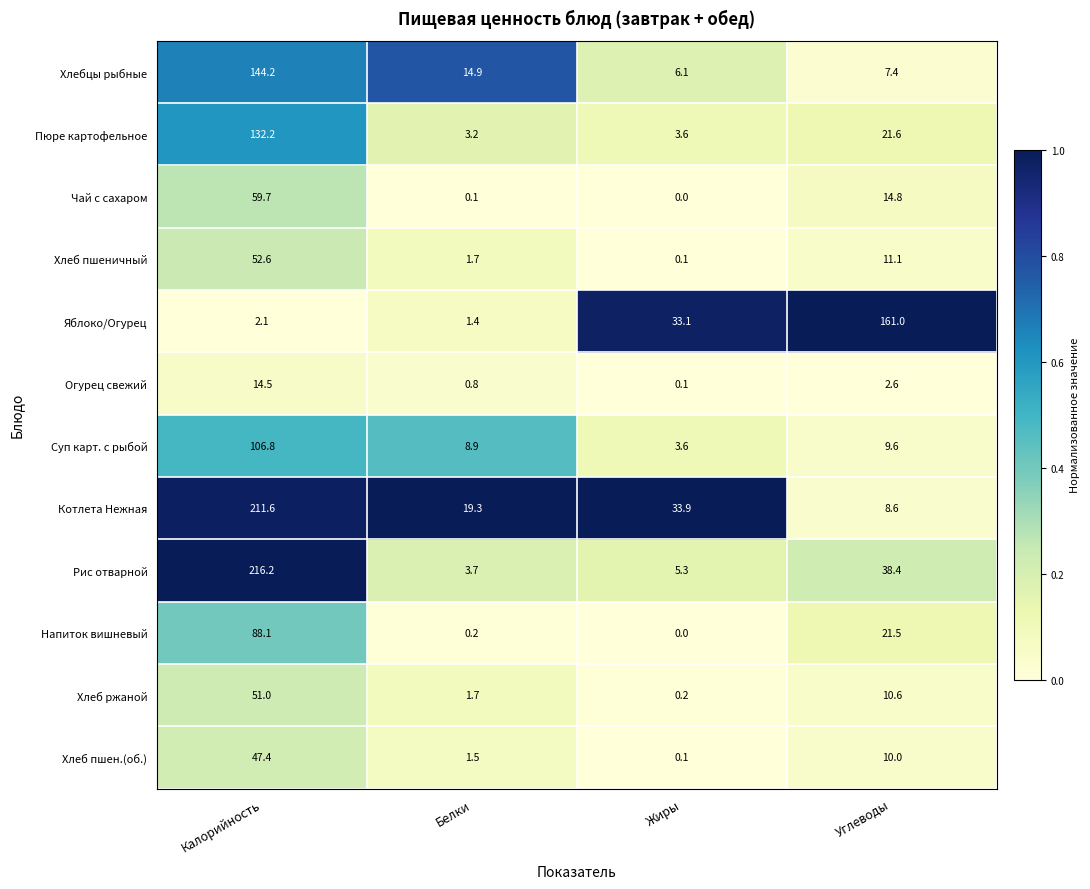

List the series in order of their peak value, lowest first.

Огурец свежий, Хлеб пшен.(об.), Хлеб ржаной, Хлеб пшеничный, Чай с сахаром, Напиток вишневый, Суп карт. с рыбой, Пюре картофельное, Хлебцы рыбные, Яблоко/Огурец, Котлета Нежная, Рис отварной